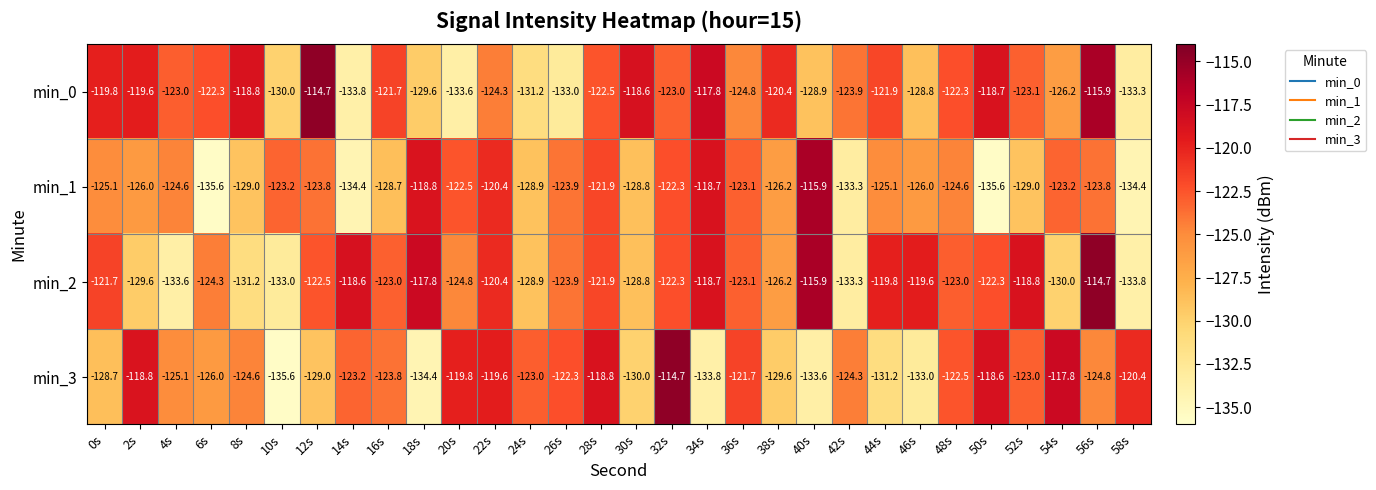

What is the approximate value of min_2 at 30s?

-128.8